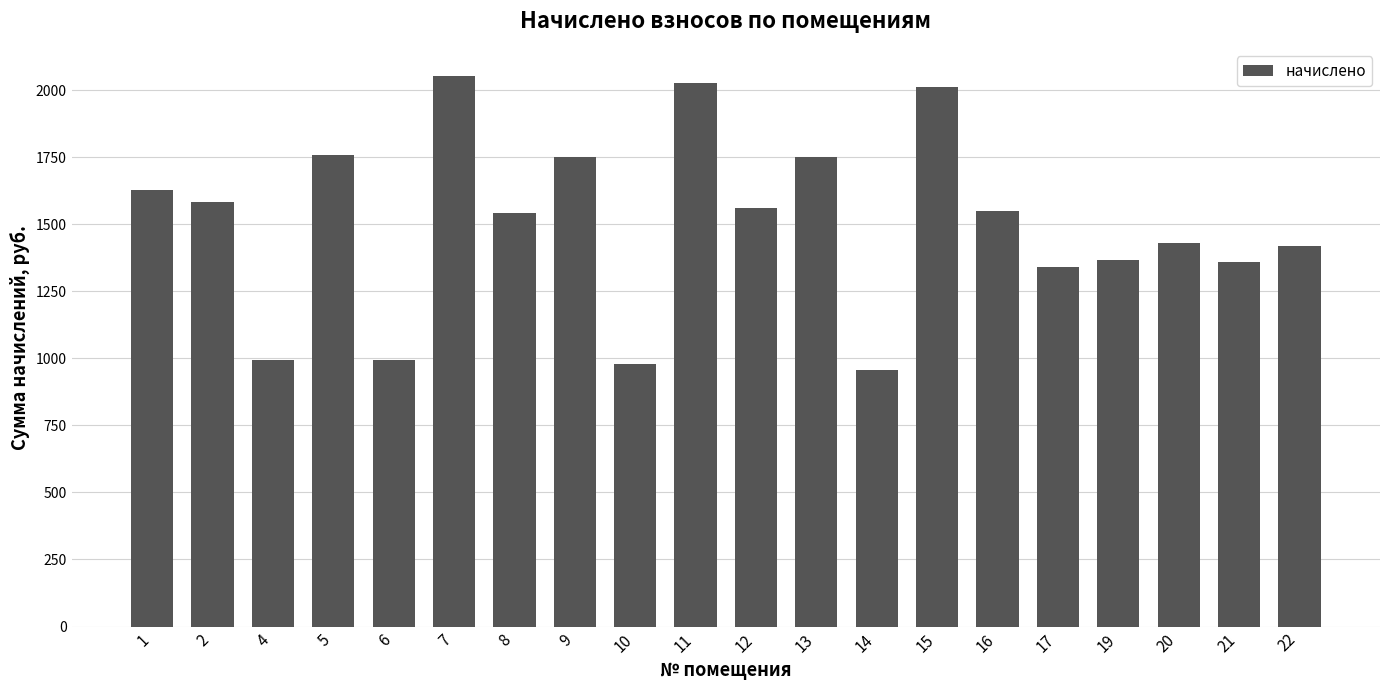

What is the value of the 6th bar from the left?

2051.1